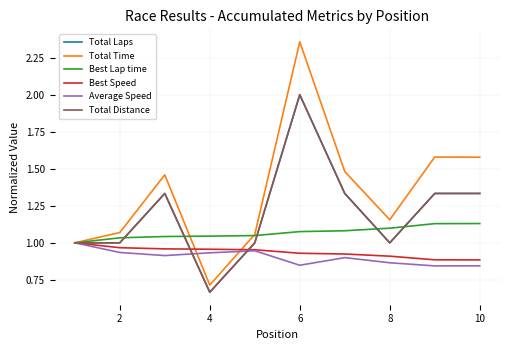

What is the minimum value for Average Speed?

0.8